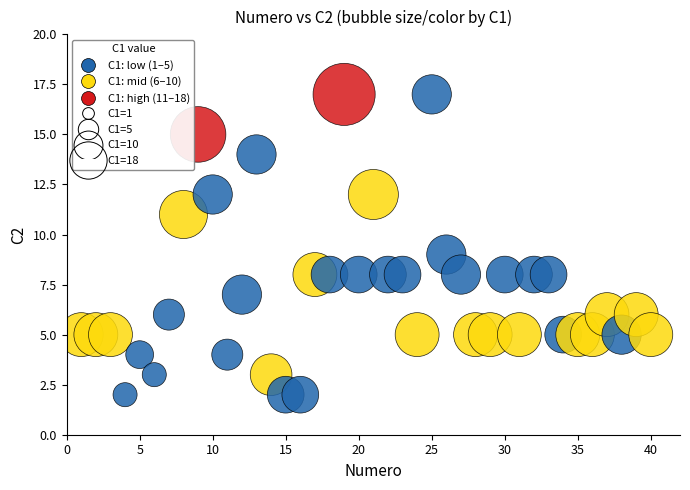

What is the range of X values (max minus min)?

39